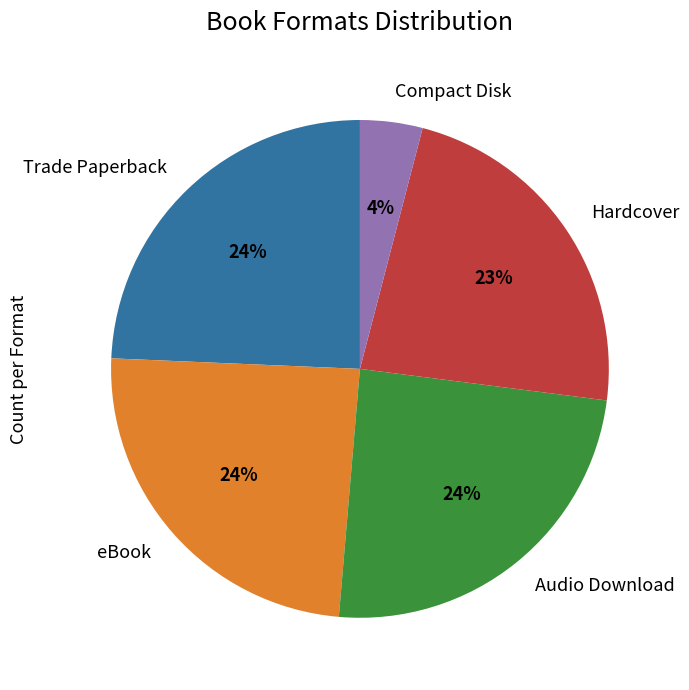

Is there any slice that represents more than half of the pie?

No